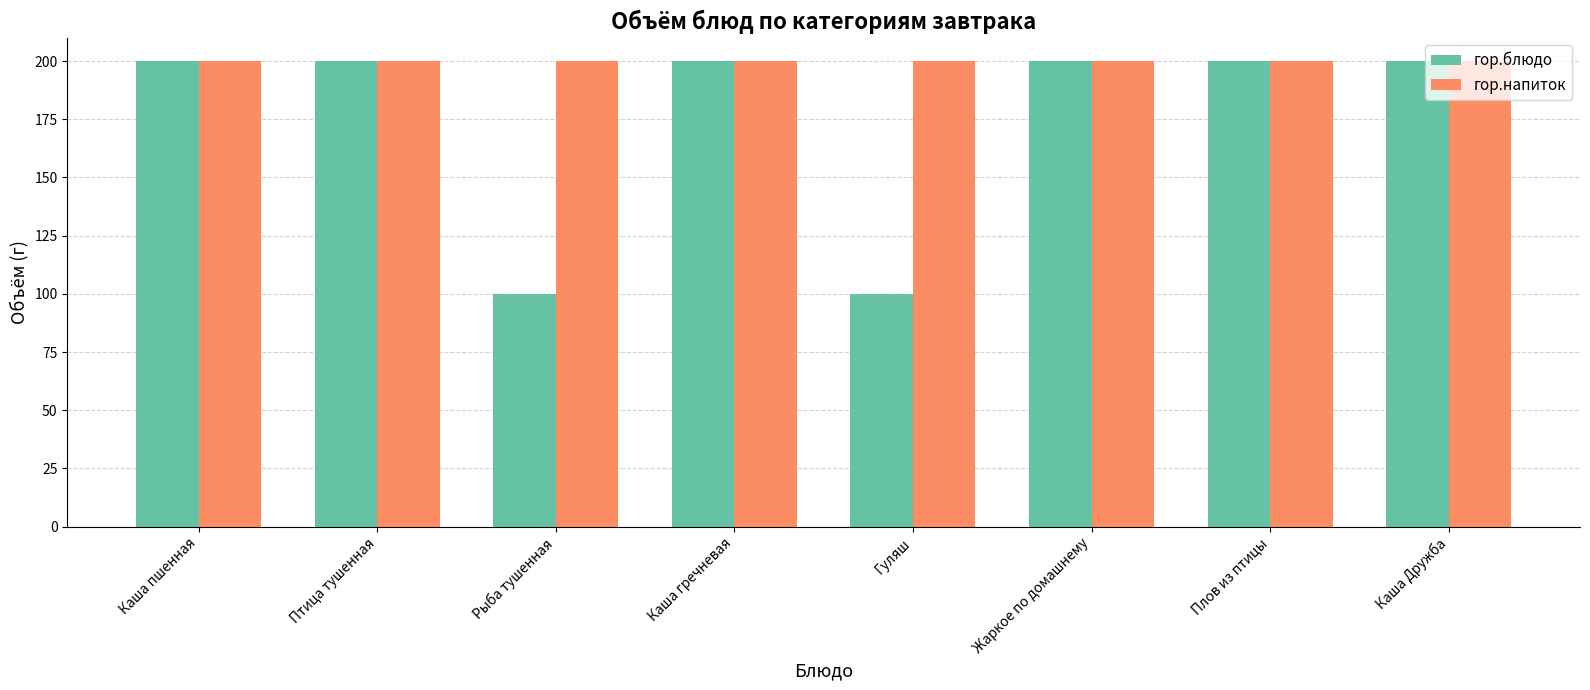

Which series has the largest range (max minus min)?

гор.блюдо